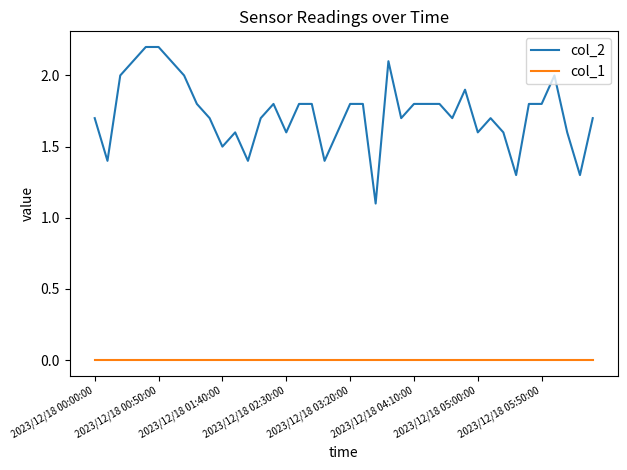

Which series has the largest range (max minus min)?

col_2